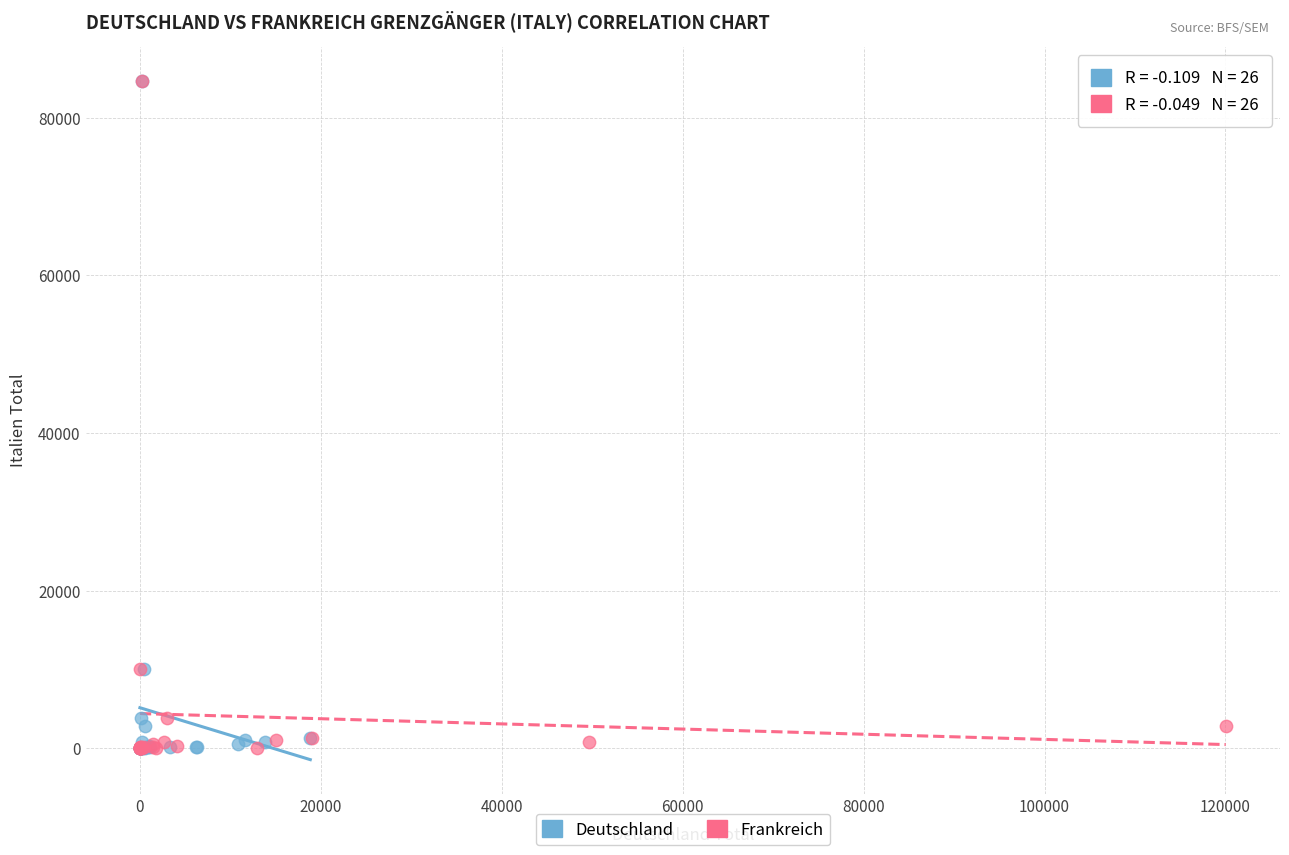

What are all the series names shown in the legend?

Deutschland, Frankreich